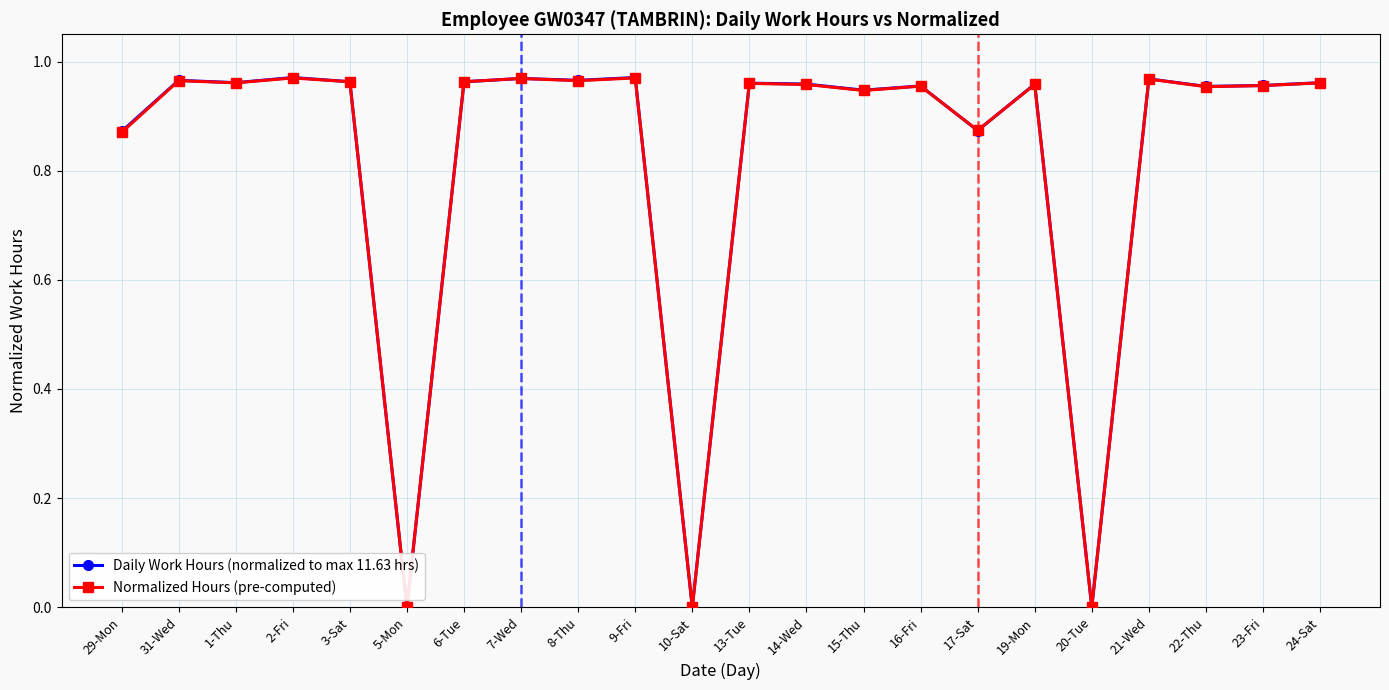

True or false: Daily Work Hours (normalized to max 11.63 hrs) has a value of 1.4 at 15-Thu.

False